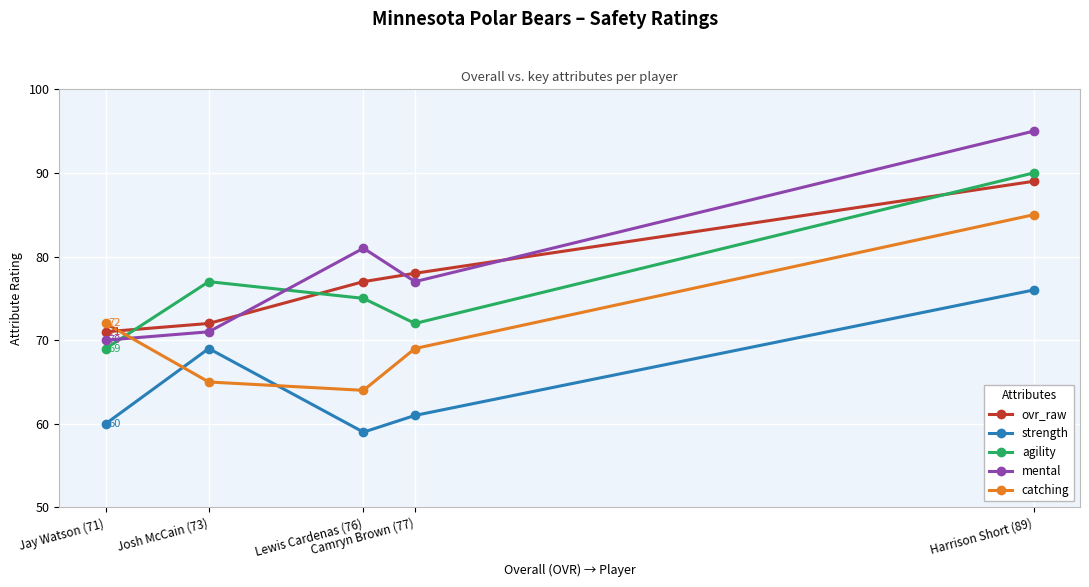

What is the minimum value shown in the chart?

59